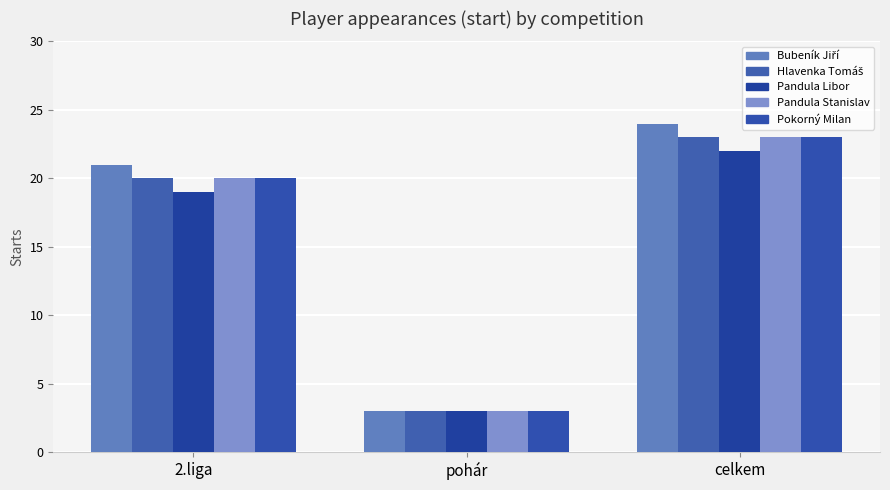

Which has a higher value, pohár or celkem?

celkem